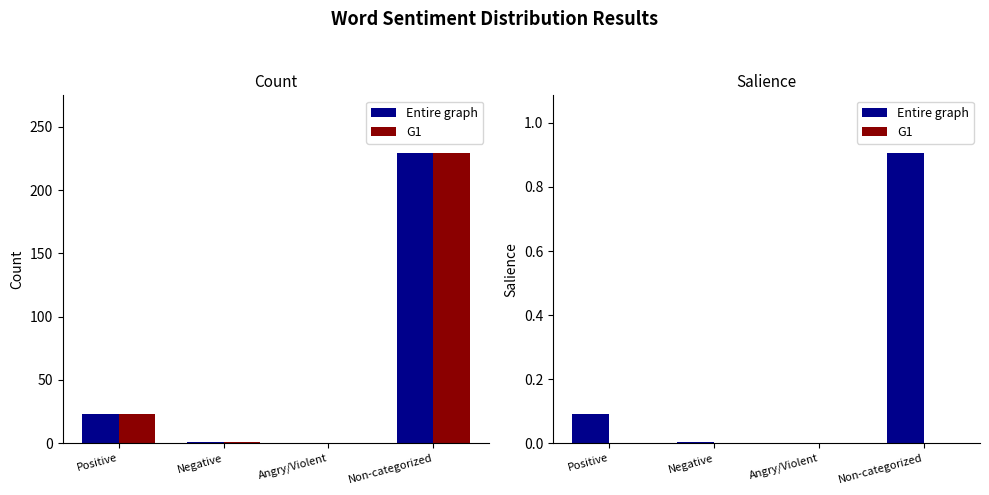

What is the label of the 4th bar from the right?

Positive